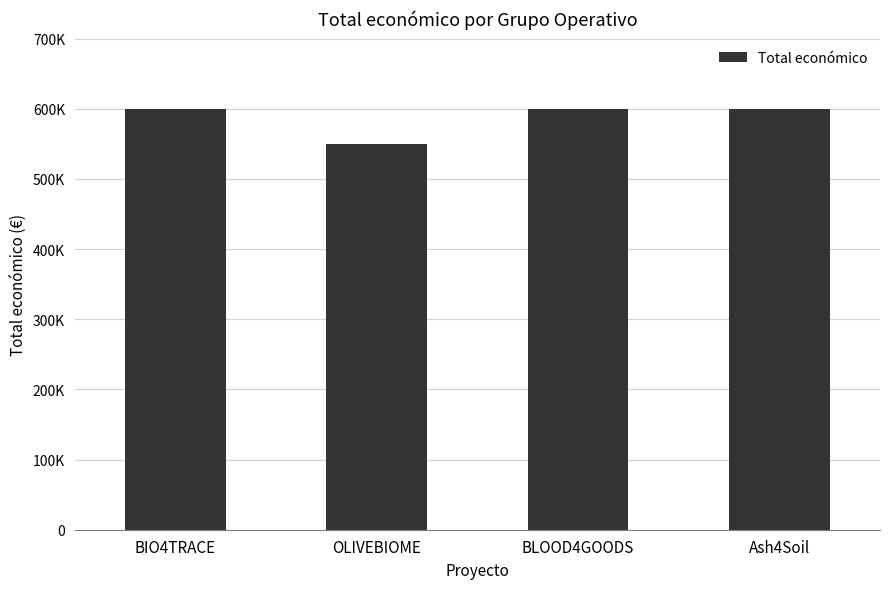

Does the chart contain any negative values?

No